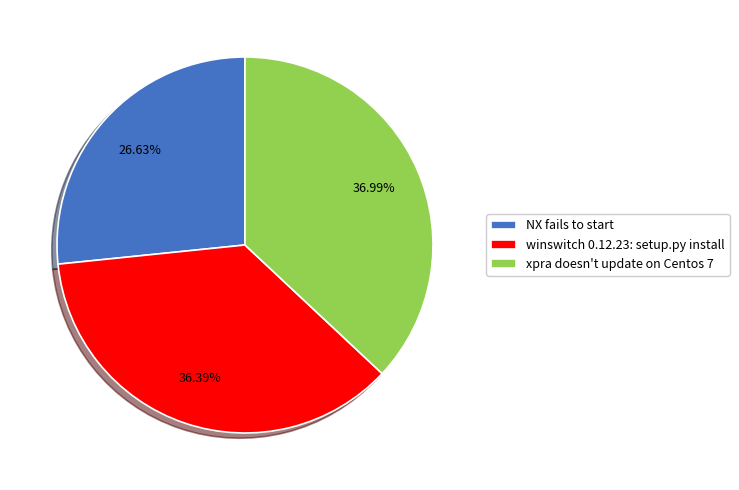

Which slice is the smallest?

NX fails to start